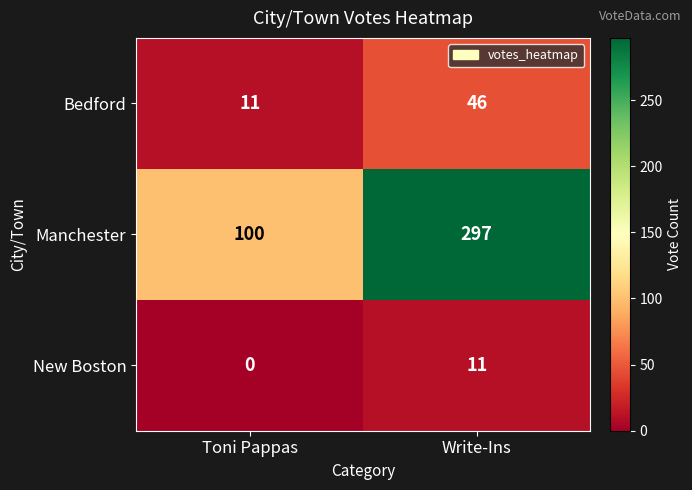

At how many categories does at least one series exceed 1?

2